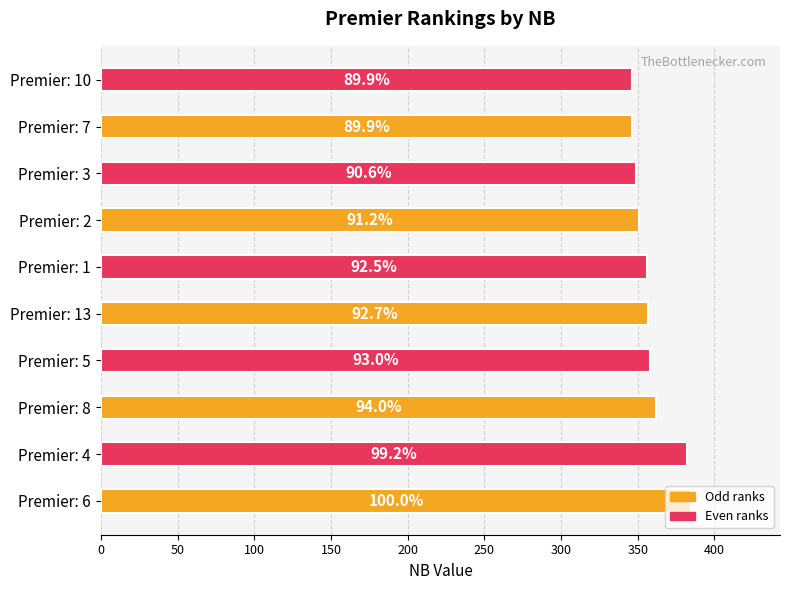

How many bars are there in total?

10